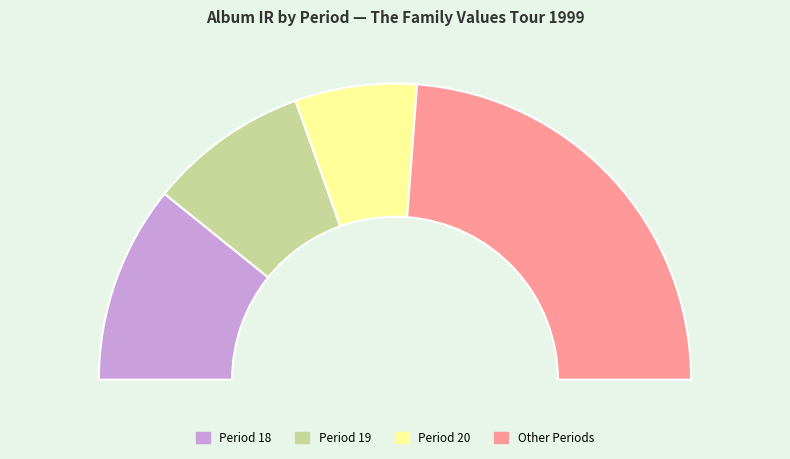

Does 18 represent more than half of the total?

No